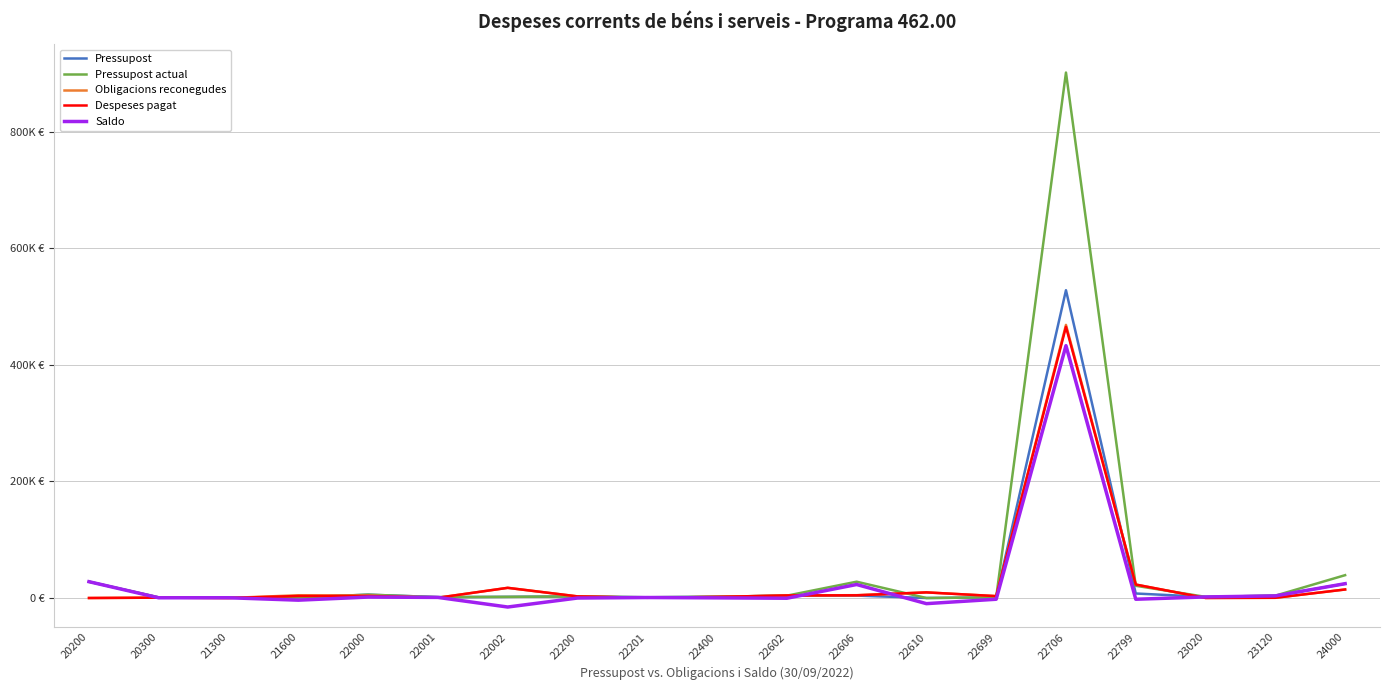

What are all the series names shown in the legend?

Pressupost, Pressupost actual, Obligacions reconegudes, Despeses pagat, Saldo